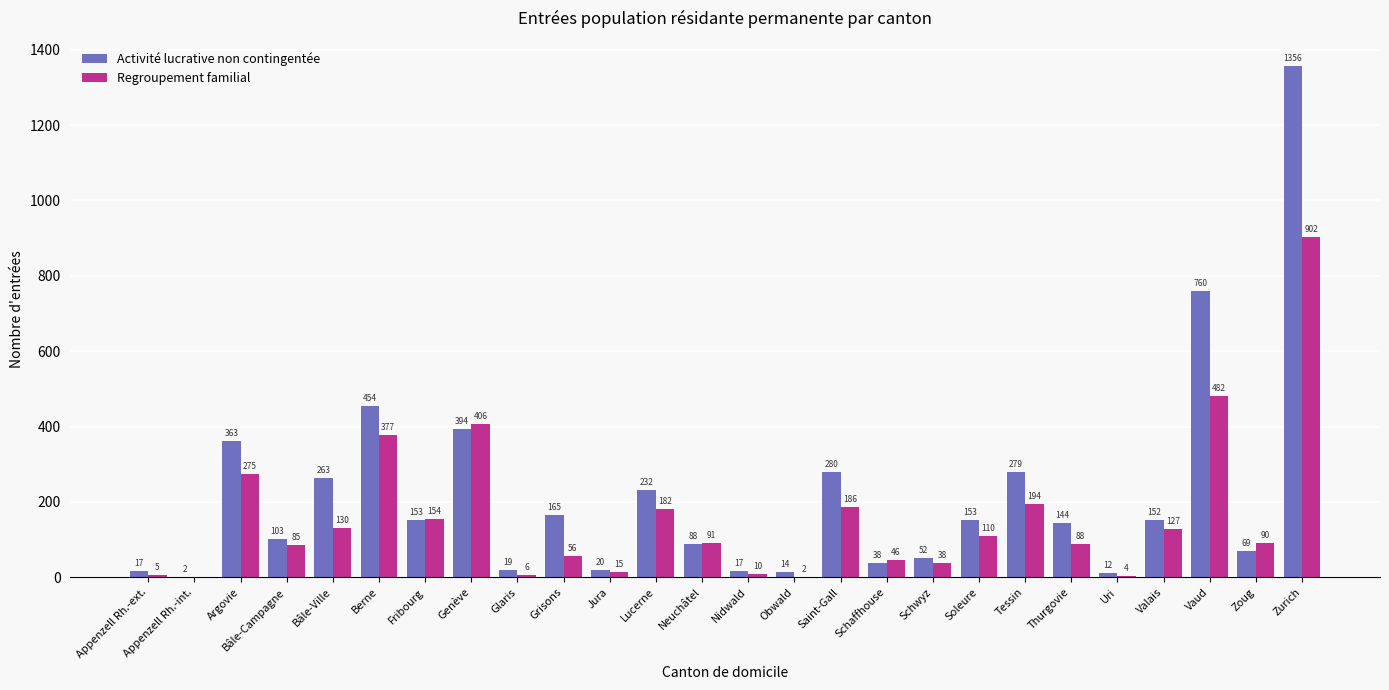

How many series are shown in this chart?

2